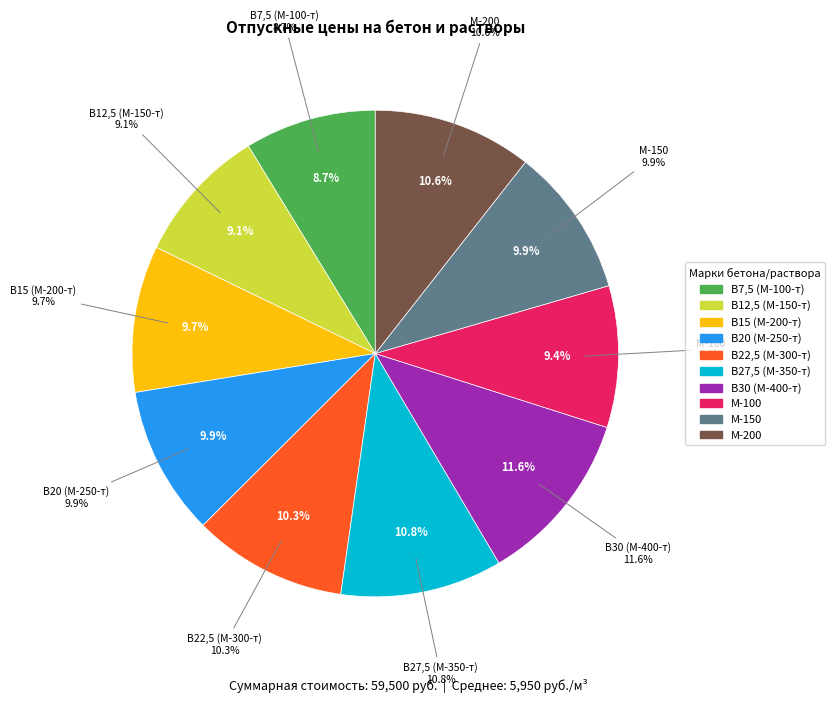

What is the total percentage of В20 (М-250-т) and В7,5 (М-100-т)?

18.7%